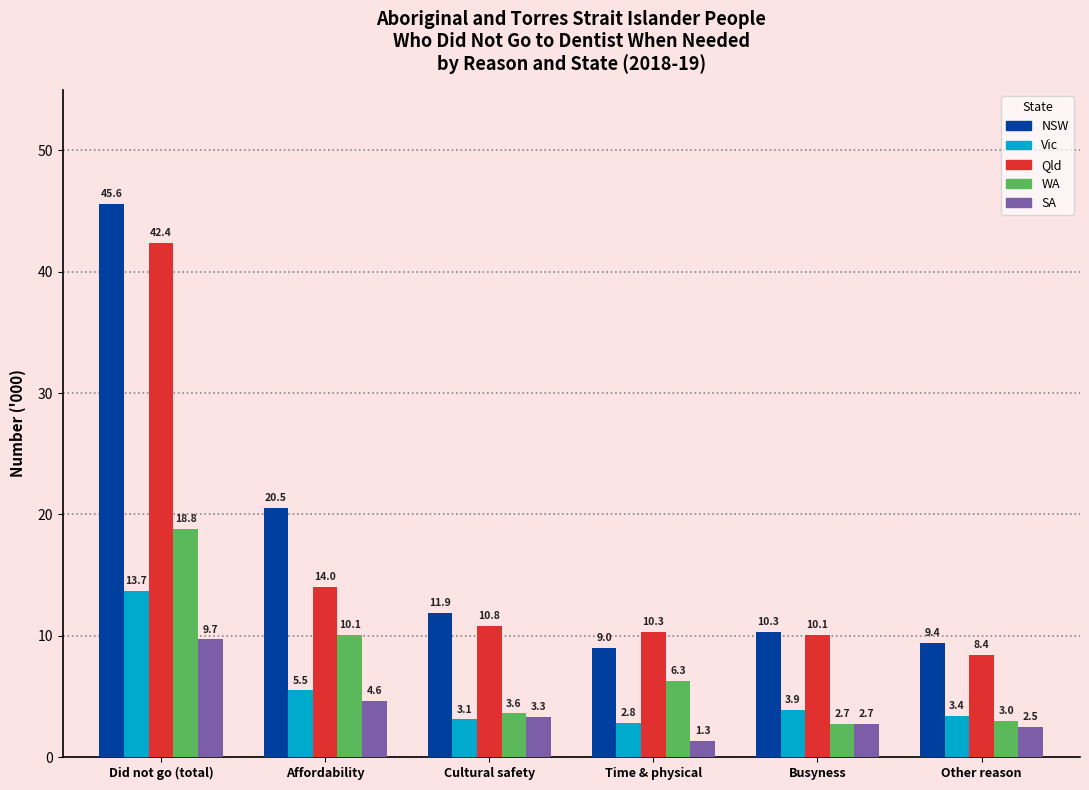

Reading left to right, what are all the values shown in this chart?

NSW: Did not go (total)=45.6	Affordability=20.5	Cultural safety=11.9	Time & physical=9.0	Busyness=10.3	Other reason=9.4
Vic: Did not go (total)=13.7	Affordability=5.5	Cultural safety=3.1	Time & physical=2.8	Busyness=3.9	Other reason=3.4
Qld: Did not go (total)=42.4	Affordability=14.0	Cultural safety=10.8	Time & physical=10.3	Busyness=10.1	Other reason=8.4
WA: Did not go (total)=18.8	Affordability=10.1	Cultural safety=3.6	Time & physical=6.3	Busyness=2.7	Other reason=3.0
SA: Did not go (total)=9.7	Affordability=4.6	Cultural safety=3.3	Time & physical=1.3	Busyness=2.7	Other reason=2.5